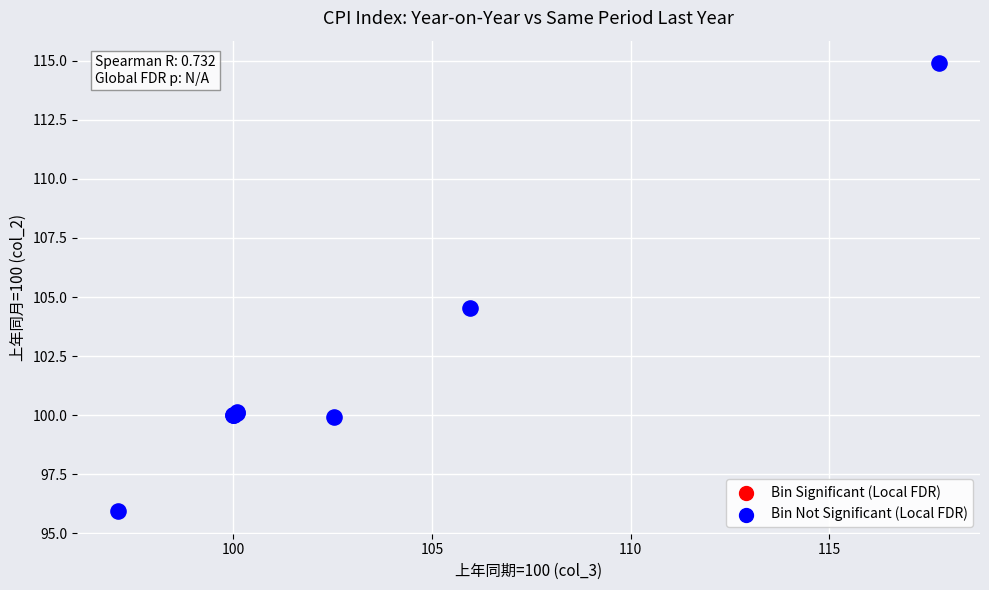

What Y value in the scatter plot is closest to 105?

104.6